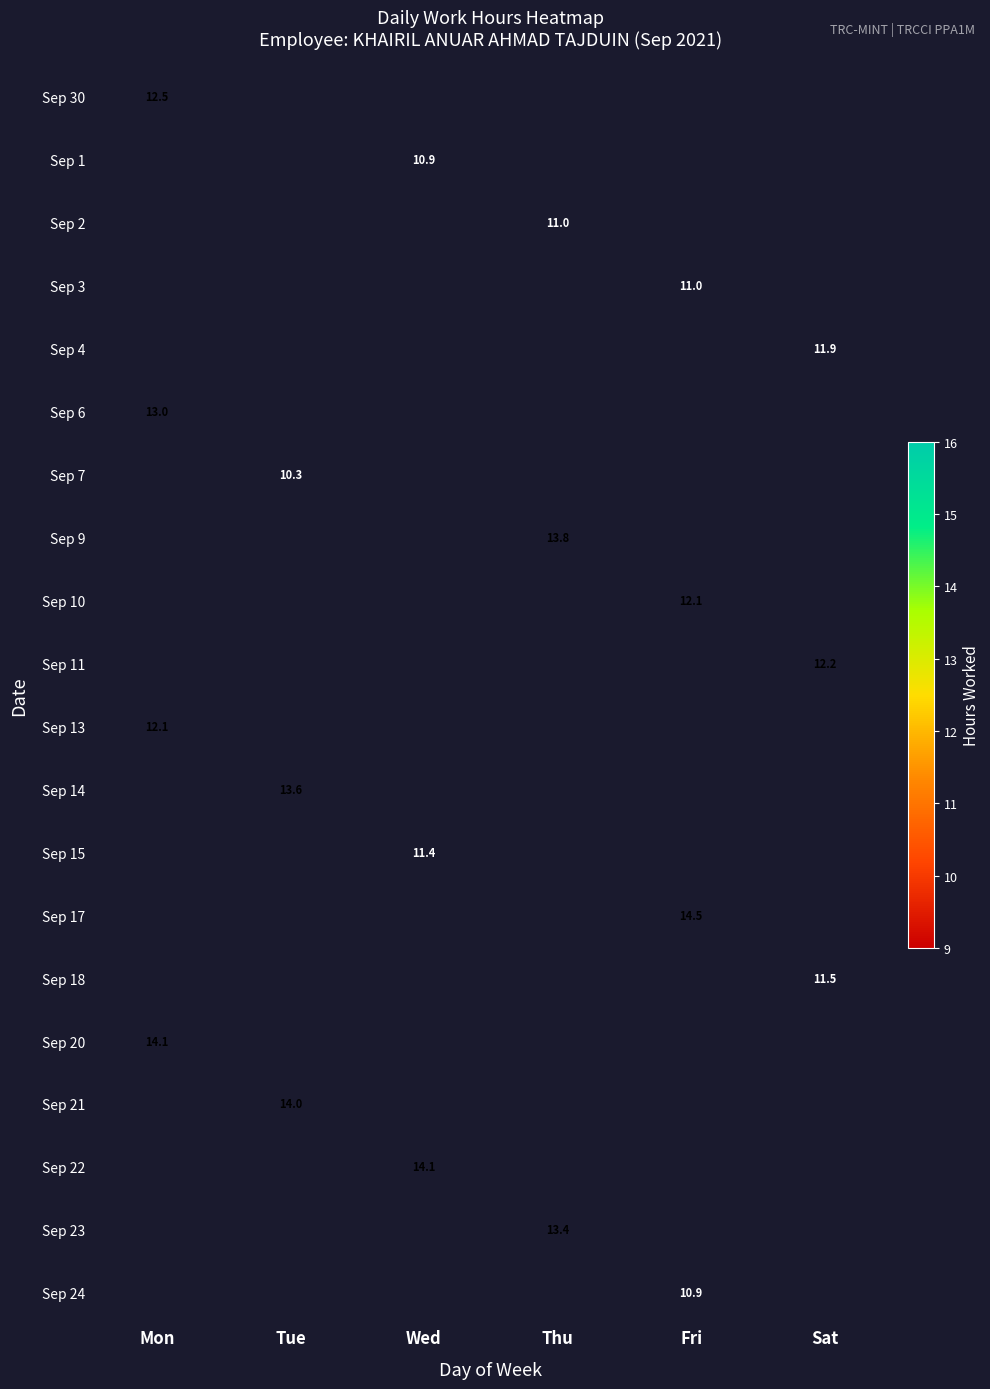

The Sep 20 series shows 19.6 at Mon. True or false?

False